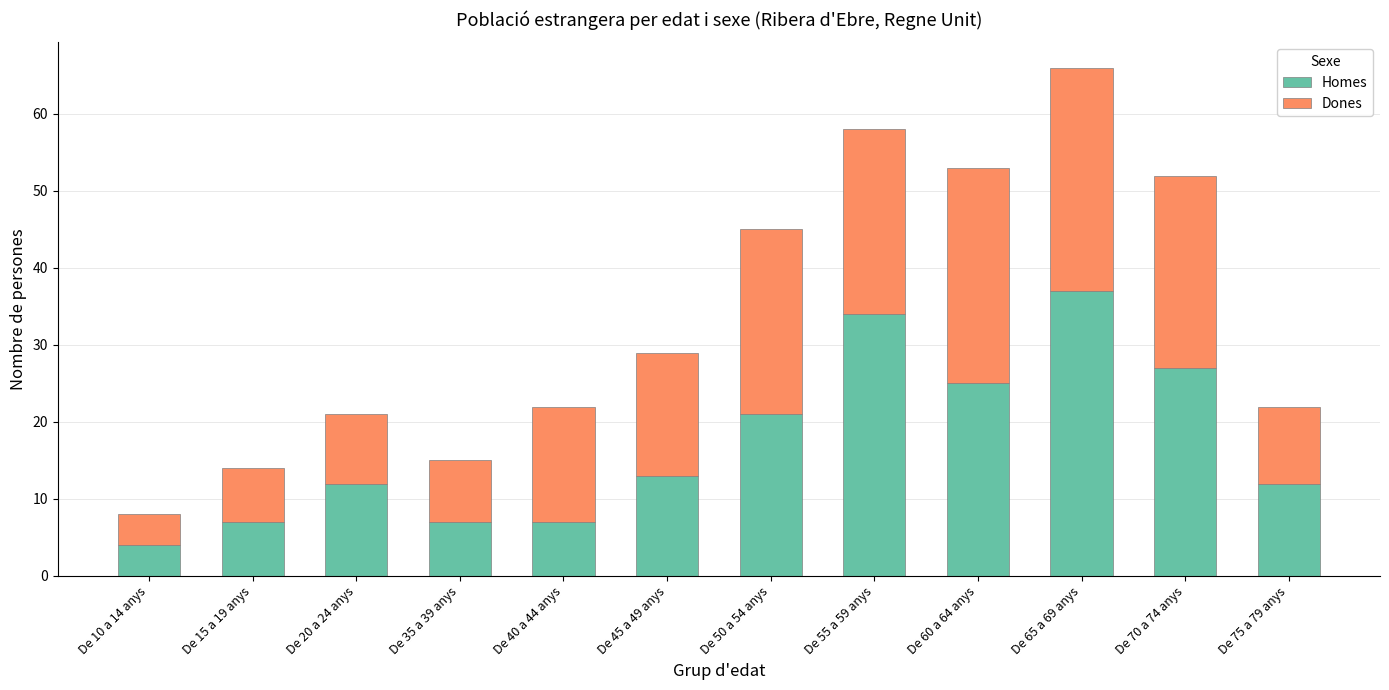

What is the average value of the Homes series?

17